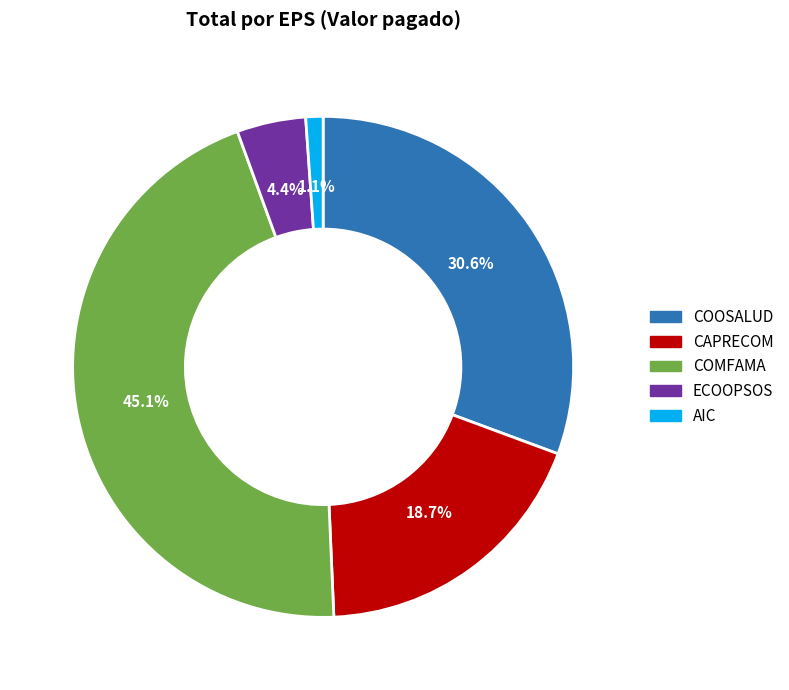

Rank the categories by value from highest to lowest.

COMFAMA, COOSALUD, CAPRECOM, ECOOPSOS, AIC